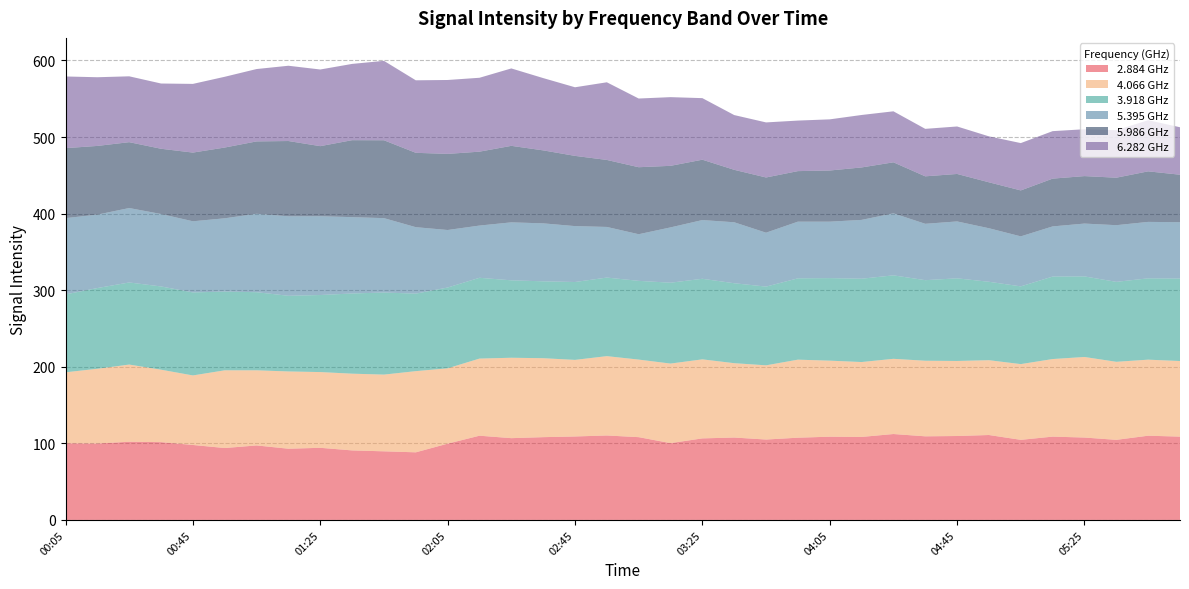

Reading left to right, what are all the values shown in this chart?

2.884: 00:05=100.1	00:15=99.8	00:25=102.1	00:35=101.6	00:45=97.9	00:55=93.9	01:05=97.3	01:15=93.0	01:25=94.2	01:35=90.8	01:45=89.6	01:55=88.3	02:05=99.6	02:15=110.0	02:25=106.8	02:35=108.1	02:45=109.0	02:55=110.3	03:05=108.1	03:15=100.3	03:25=106.5	03:35=107.6	03:45=105.0	03:55=107.4	04:05=108.7	04:15=108.4	04:25=112.2	04:35=109.2	04:45=109.6	04:55=110.9	05:05=104.6	05:15=108.8	05:25=107.6	05:35=104.6	05:45=110.0	05:55=108.8
4.066: 00:05=92.7	00:15=97.6	00:25=100.8	00:35=94.6	00:45=90.8	00:55=101.5	01:05=98.1	01:15=100.9	01:25=98.9	01:35=100.2	01:45=100.2	01:55=106.0	02:05=98.4	02:15=100.7	02:25=105.0	02:35=103.1	02:45=100.0	02:55=103.6	03:05=101.3	03:15=103.9	03:25=103.2	03:35=97.1	03:45=96.9	03:55=101.9	04:05=99.3	04:15=97.8	04:25=98.2	04:35=98.7	04:45=98.0	04:55=97.7	05:05=98.9	05:15=101.3	05:25=105.2	05:35=101.9	05:45=99.3	05:55=98.7
3.918: 00:05=101.7	00:15=105.4	00:25=107.2	00:35=108.7	00:45=108.4	00:55=102.8	01:05=102.0	01:15=98.8	01:25=100.6	01:35=104.7	01:45=107.2	01:55=101.2	02:05=105.5	02:15=105.5	02:25=101.1	02:35=100.4	02:45=101.7	02:55=102.6	03:05=102.8	03:15=105.6	03:25=105.2	03:35=104.4	03:45=102.8	03:55=106.2	04:05=107.8	04:15=108.8	04:25=109.0	04:35=105.2	04:45=107.9	04:55=102.4	05:05=101.5	05:15=107.7	05:25=105.2	05:35=104.4	05:45=106.2	05:55=107.7
5.395: 00:05=99.6	00:15=95.9	00:25=97.2	00:35=94.6	00:45=92.9	00:55=95.7	01:05=102.4	01:15=103.8	01:25=102.9	01:35=99.7	01:45=97.1	01:55=86.8	02:05=75.1	02:15=68.2	02:25=75.7	02:35=75.7	02:45=73.0	02:55=66.1	03:05=60.9	03:15=72.2	03:25=76.7	03:35=79.6	03:45=70.4	03:55=74.0	04:05=73.7	04:15=76.8	04:25=81.0	04:35=73.6	04:45=74.3	04:55=69.9	05:05=65.3	05:15=65.5	05:25=69.0	05:35=74.0	05:45=73.7	05:55=73.6
5.986: 00:05=91.4	00:15=89.7	00:25=86.0	00:35=85.2	00:45=89.7	00:55=92.4	01:05=94.5	01:15=98.3	01:25=91.5	01:35=100.5	01:45=101.7	01:55=97.1	02:05=99.4	02:15=96.5	02:25=99.9	02:35=95.3	02:45=91.7	02:55=87.5	03:05=87.5	03:15=80.4	03:25=78.8	03:35=68.5	03:45=72.1	03:55=66.0	04:05=66.8	04:15=68.5	04:25=66.6	04:35=62.0	04:45=62.0	04:55=60.0	05:05=60.0	05:15=62.4	05:25=62.0	05:35=62.0	05:45=66.0	05:55=62.0
6.282: 00:05=93.6	00:15=89.7	00:25=86.0	00:35=85.2	00:45=89.7	00:55=92.4	01:05=94.5	01:15=98.3	01:25=100.1	01:35=99.6	01:45=103.7	01:55=94.7	02:05=96.5	02:15=96.5	02:25=101.1	02:35=94.4	02:45=89.6	02:55=101.4	03:05=89.7	03:15=89.7	03:25=80.4	03:35=71.5	03:45=71.9	03:55=66.0	04:05=66.8	04:15=68.5	04:25=66.6	04:35=62.0	04:45=62.0	04:55=60.0	05:05=61.8	05:15=62.0	05:25=61.2	05:35=62.0	05:45=66.8	05:55=62.0